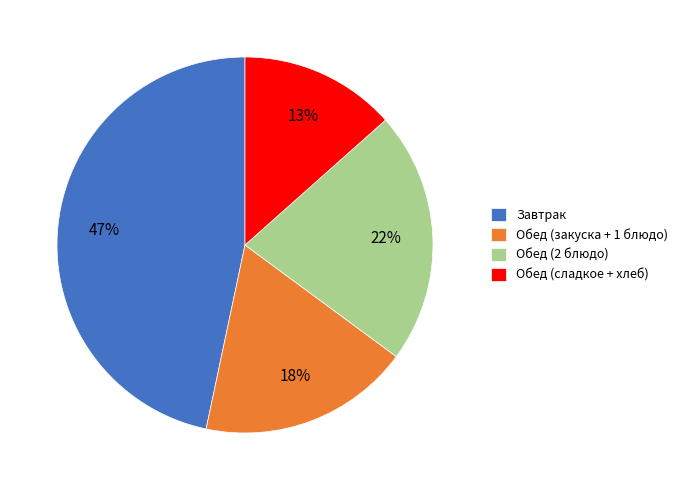

Count the number of slices in the pie.

4